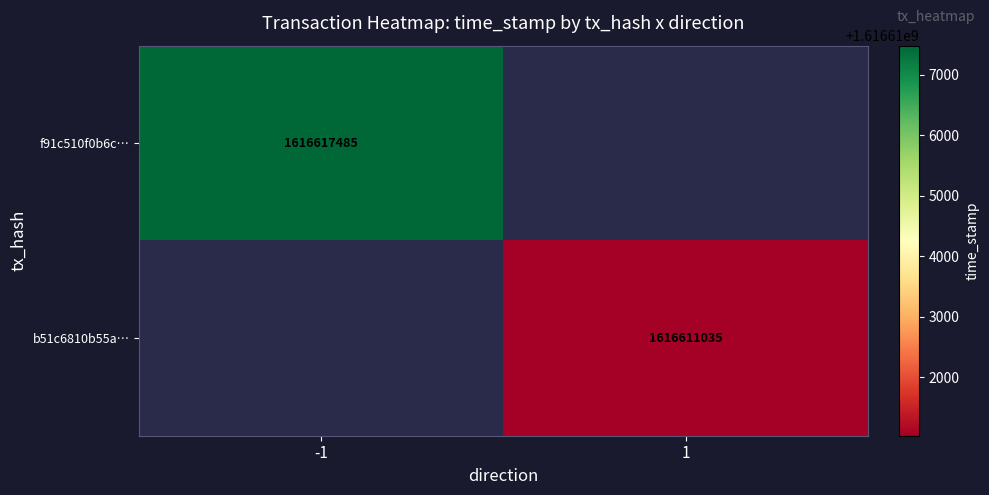

Is it true that f91c510f0b6c… equals 2894247541.9 at -1?

False